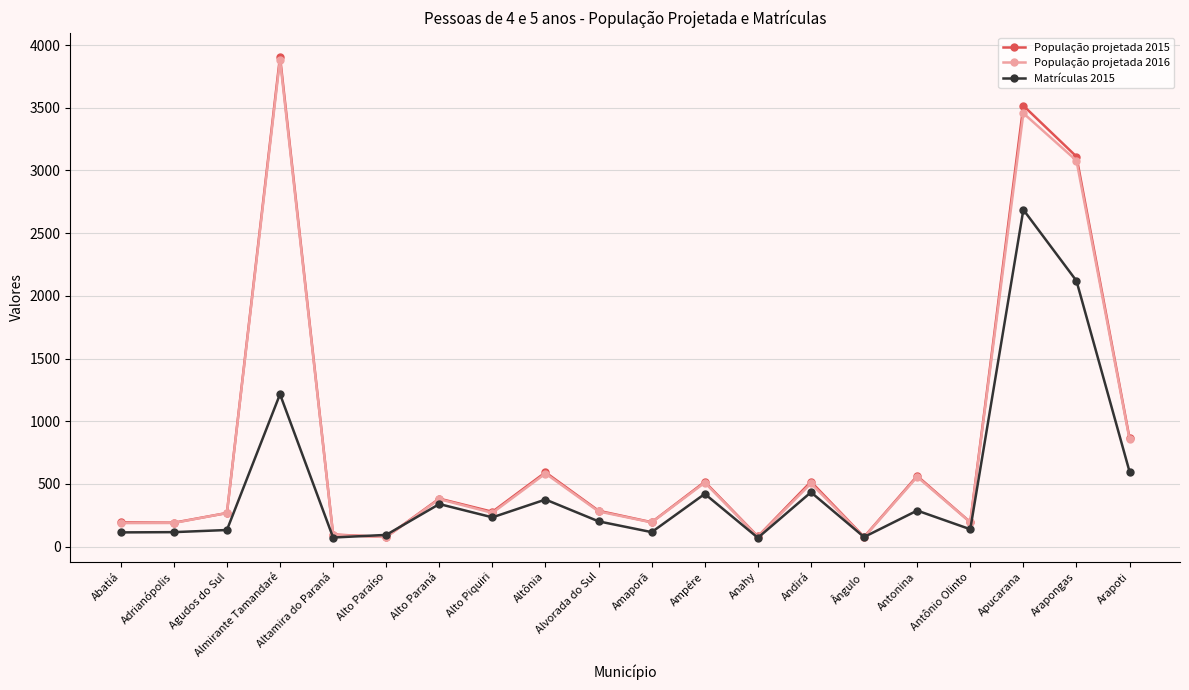

At which category is the sum across all series the highest?

Apucarana